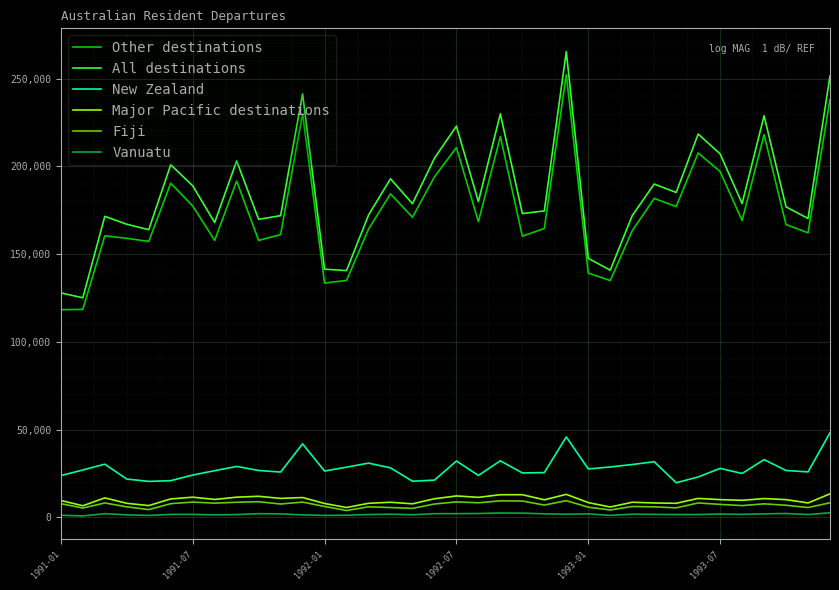

Which series has the largest range (max minus min)?

All destinations